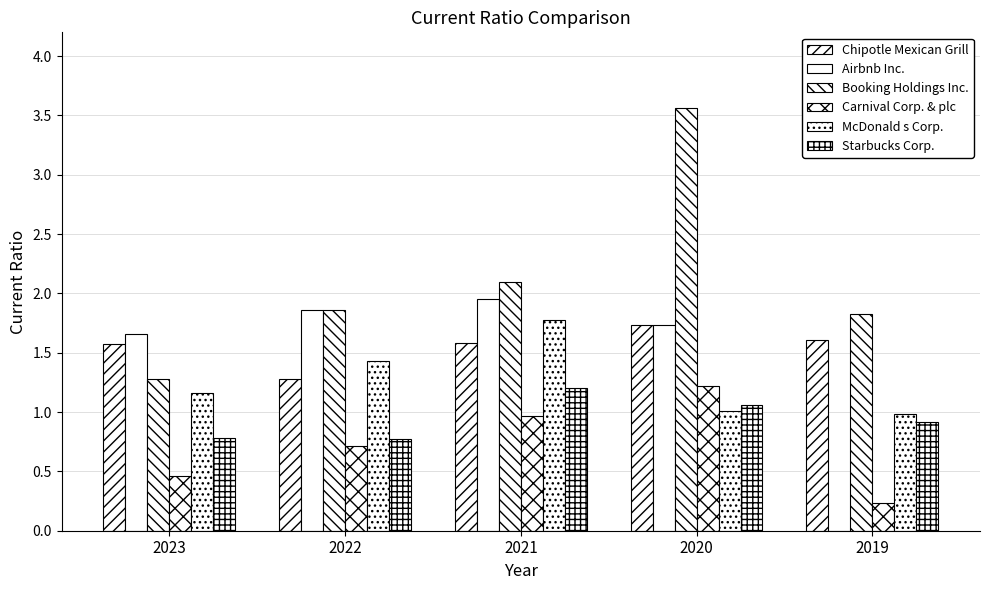

What is the total value across all series at 2022?

7.9